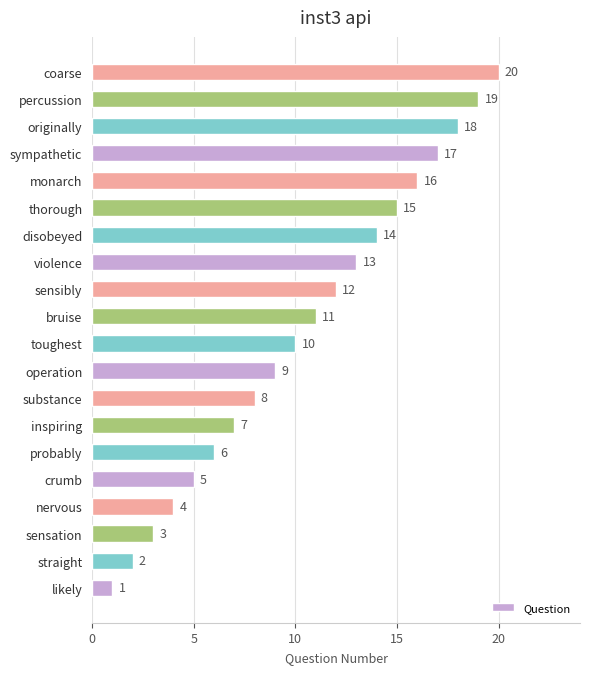

What is the change in value from probably to percussion?

+13